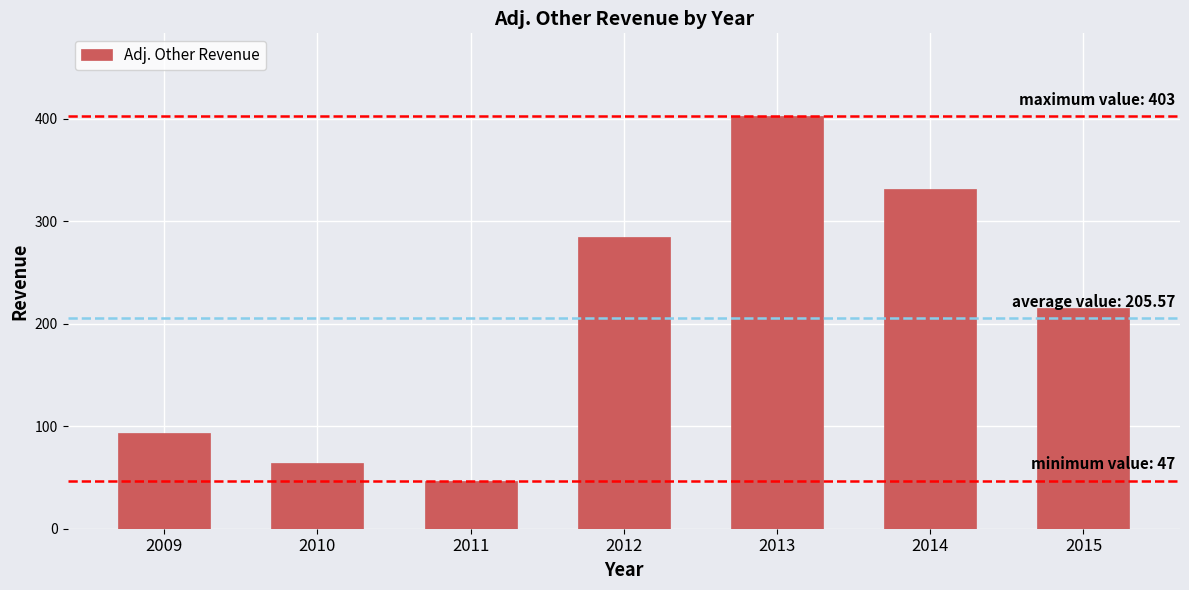

The chart shows a value of 285 at 2012. True or false?

True